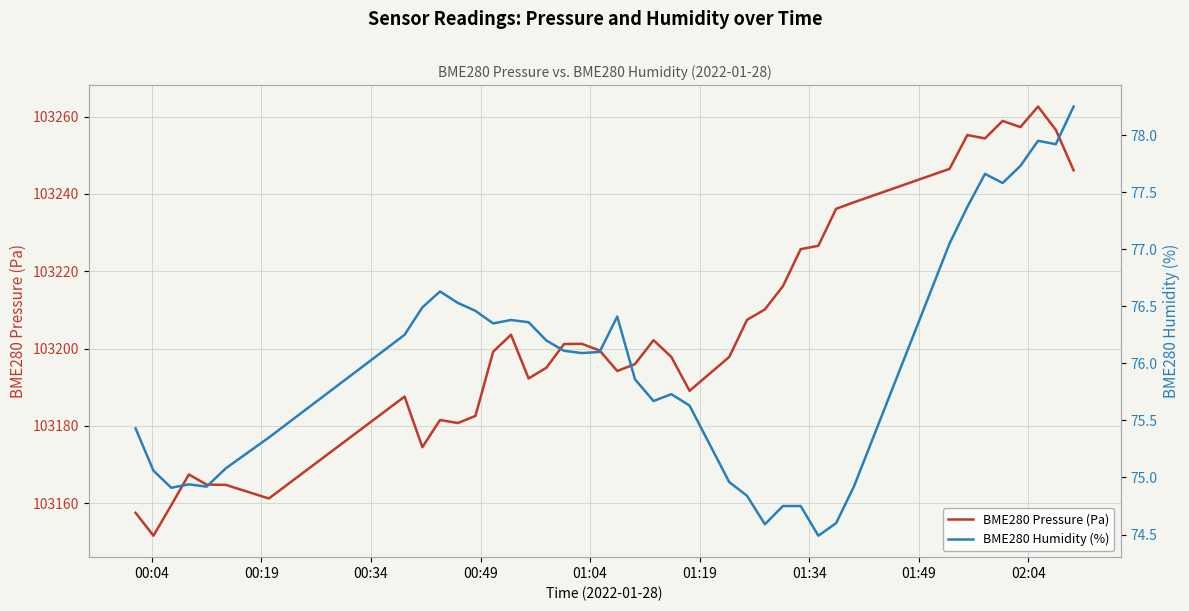

What is the highest value of the BME280 Pressure (Pa) series?

103262.6